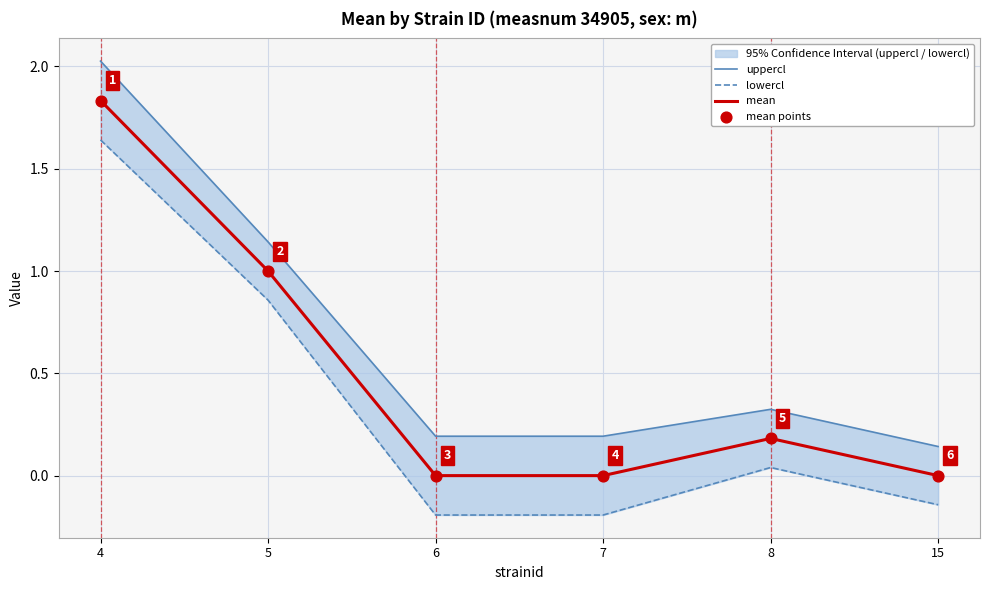

Which series has the largest Y range (max minus min)?

uppercl